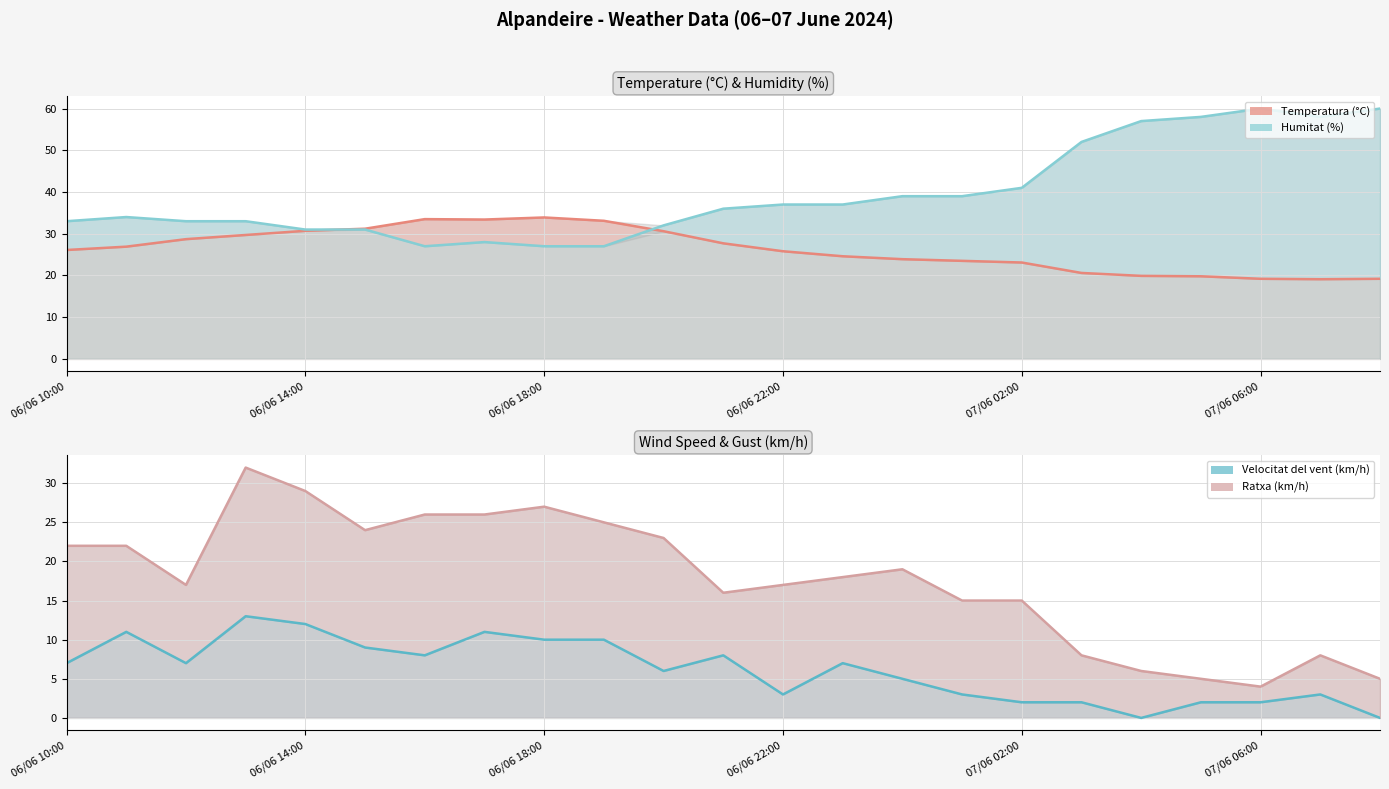

Which has a higher value, 6 or 17?

6